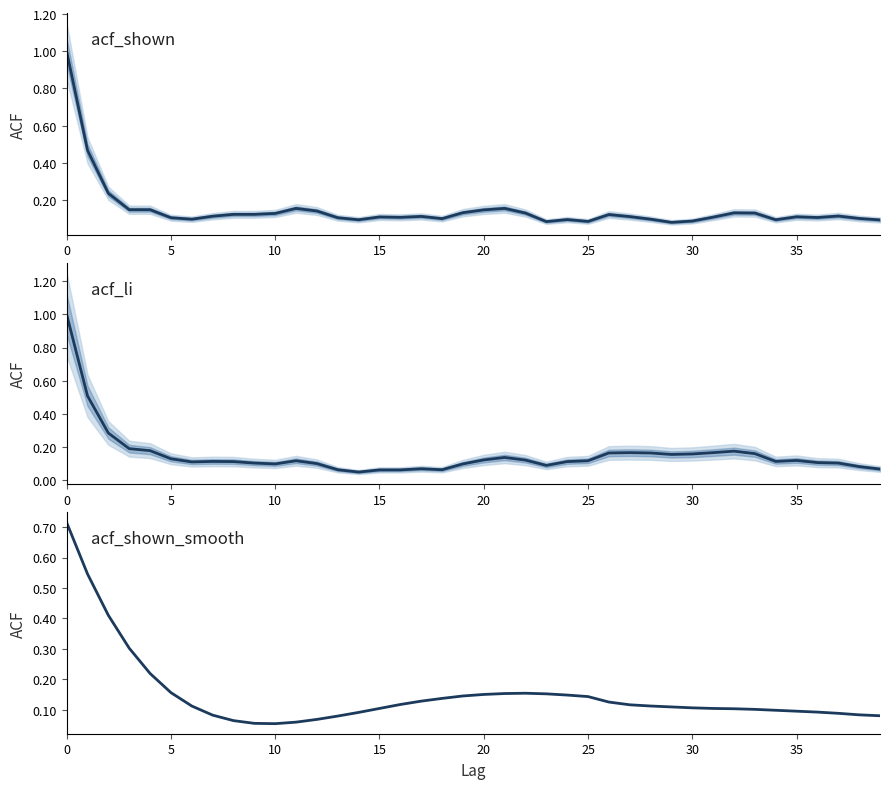

Which series changed the most between 5 and 30?

acf_shown_smooth